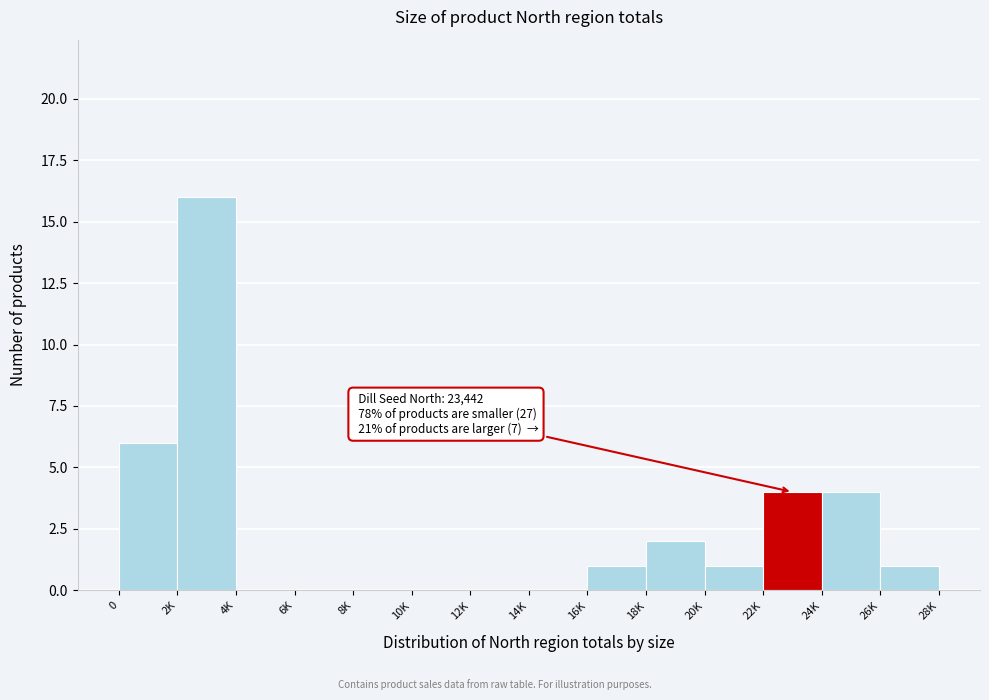

Reading left to right, what are all the values shown in this chart?

0=6	2K=16	4K=0	6K=0	8K=0	10K=0	12K=0	14K=0	16K=1	18K=2	20K=1	22K=4	24K=4	26K=1